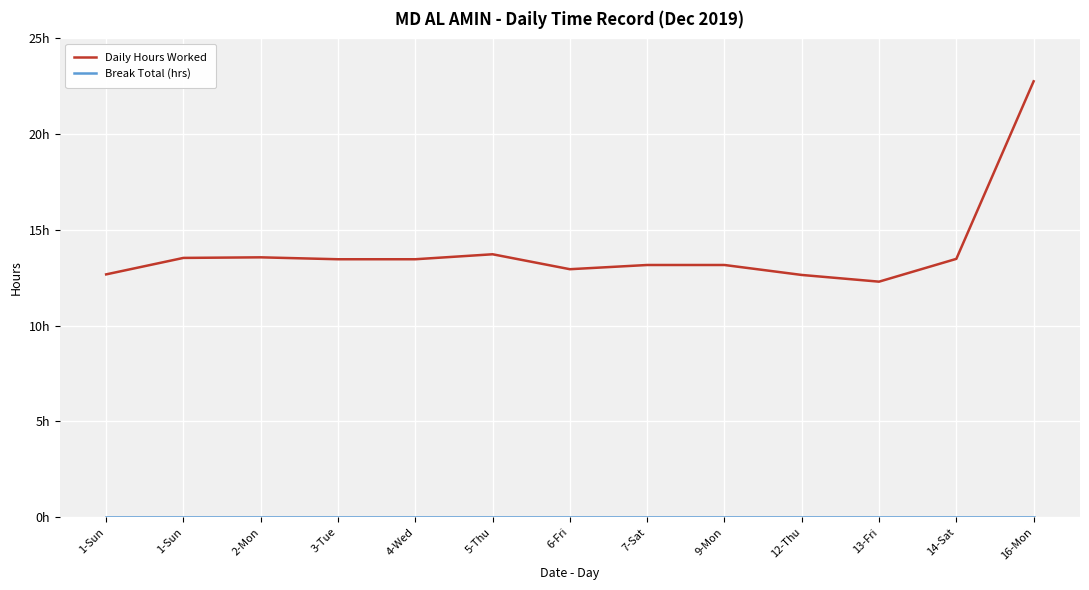

Does the chart display data point markers on the line(s)?

No